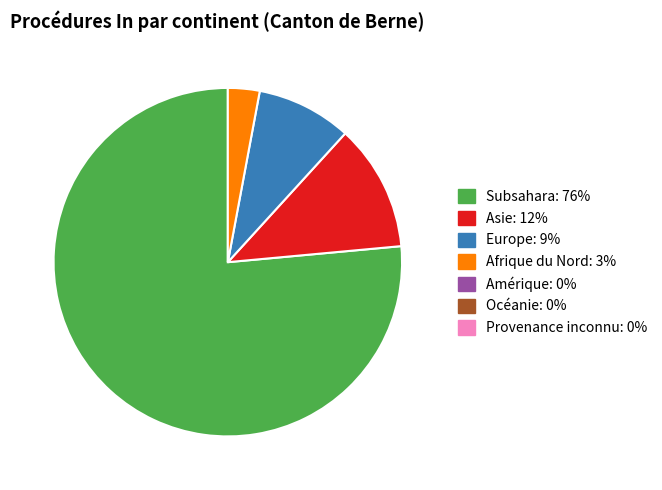

Is there any slice that represents more than half of the pie?

Yes